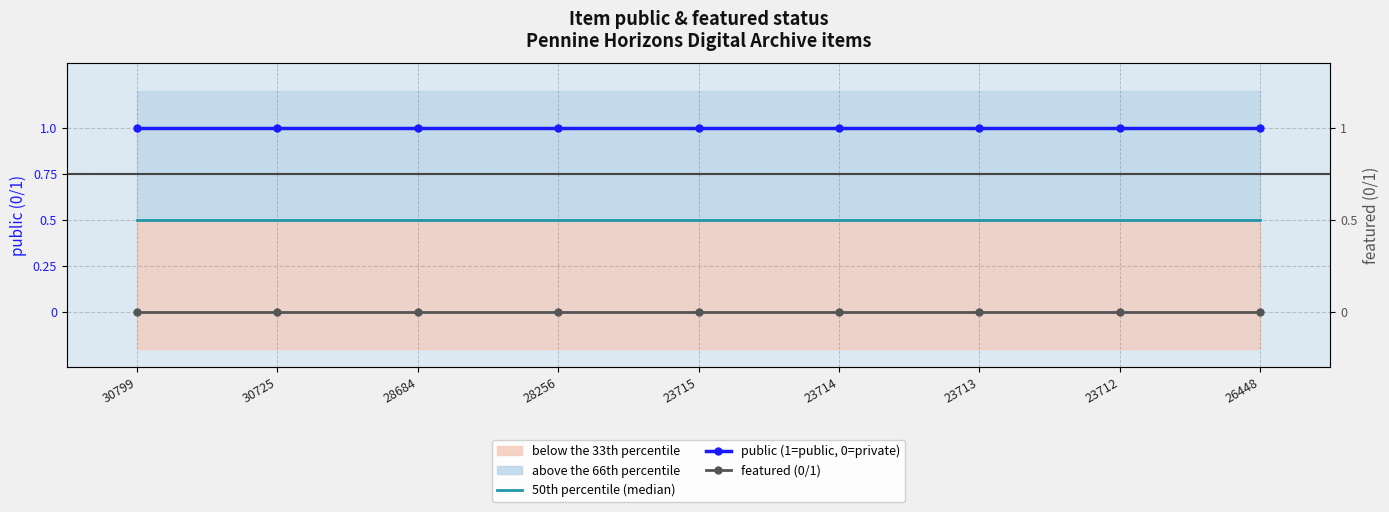

True or false: public (0/1) and 50th percentile (median) intersect in this chart.

False